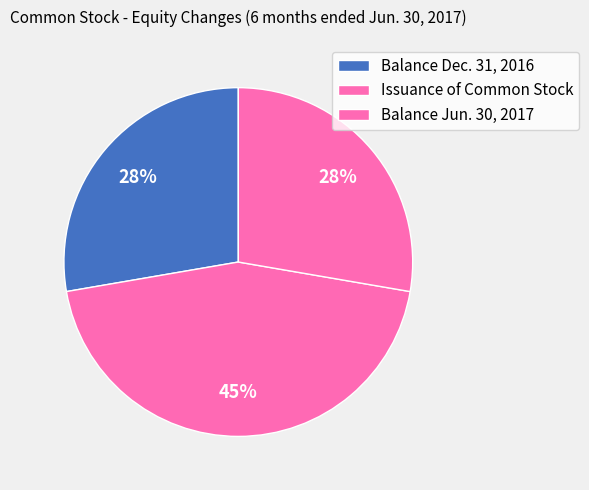

How many segments does this pie chart have?

3